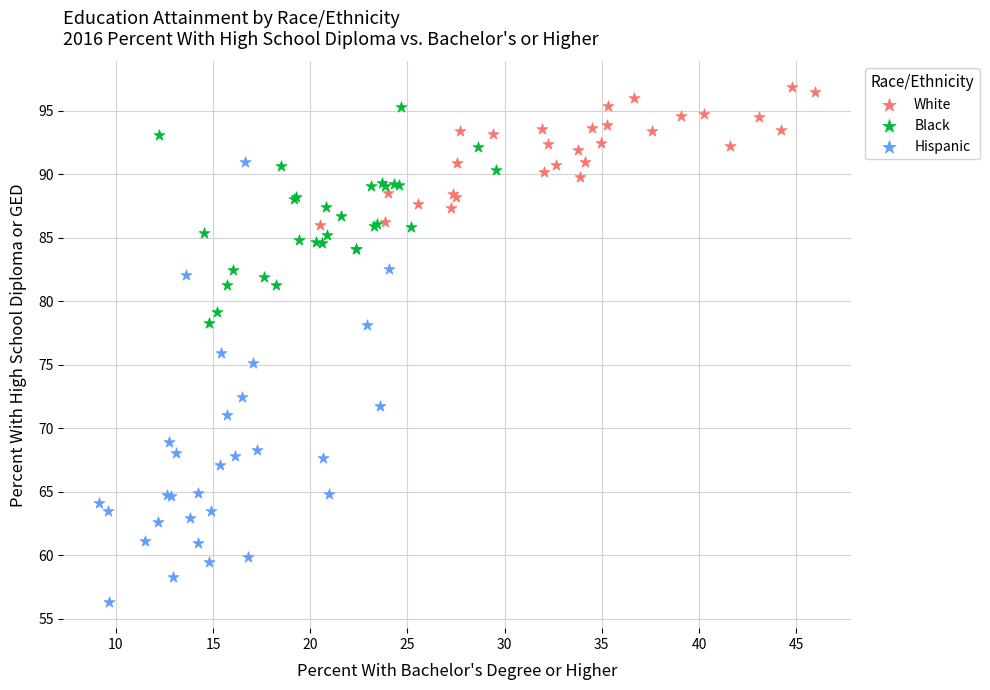

Which series reaches the maximum Y coordinate?

White